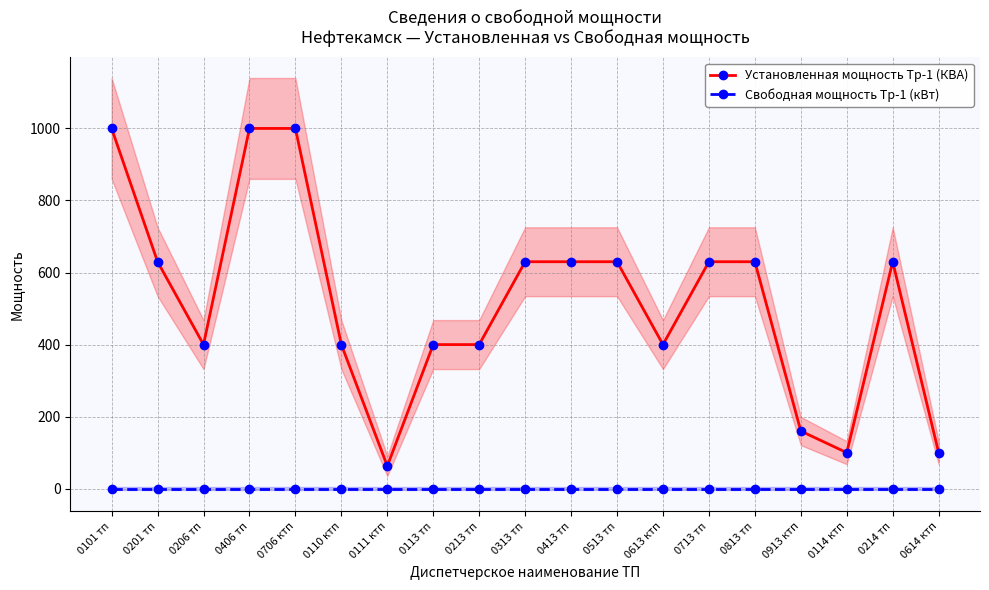

Which series has the widest spread of values?

Установленная мощность Тр-1 (КВА)